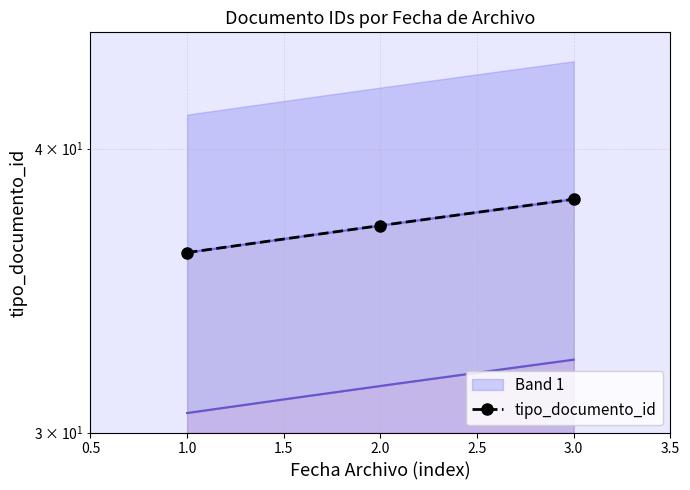

What is the difference between the values at 3.0 and 2.0?

1